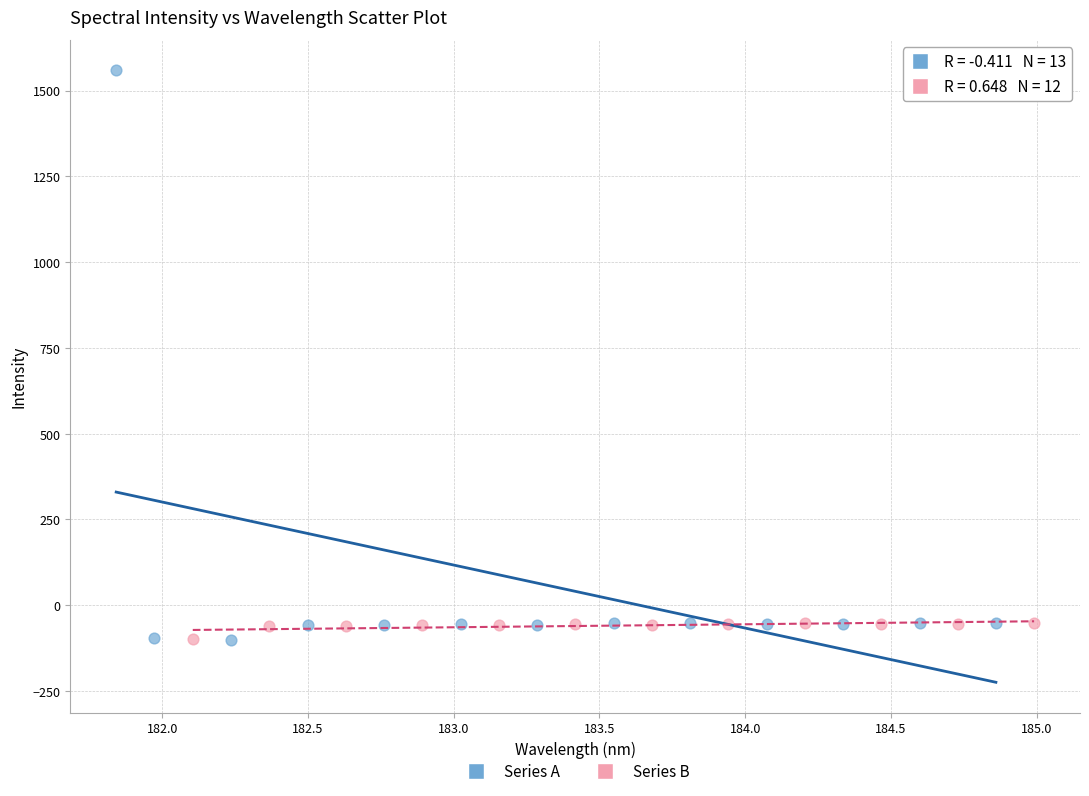

Which series has the widest spread of Y values?

Series A